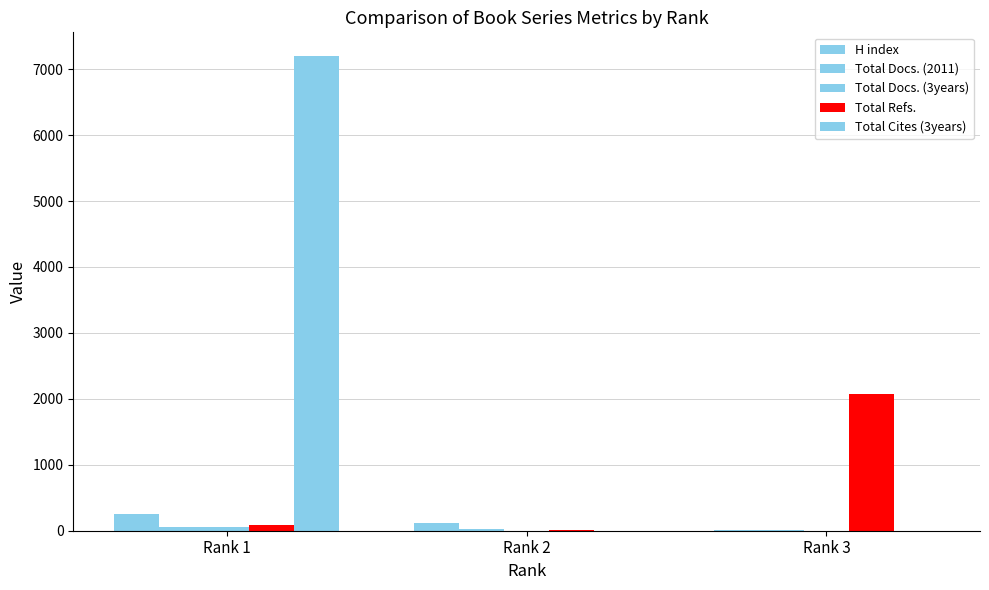

Are the bars horizontal?

No